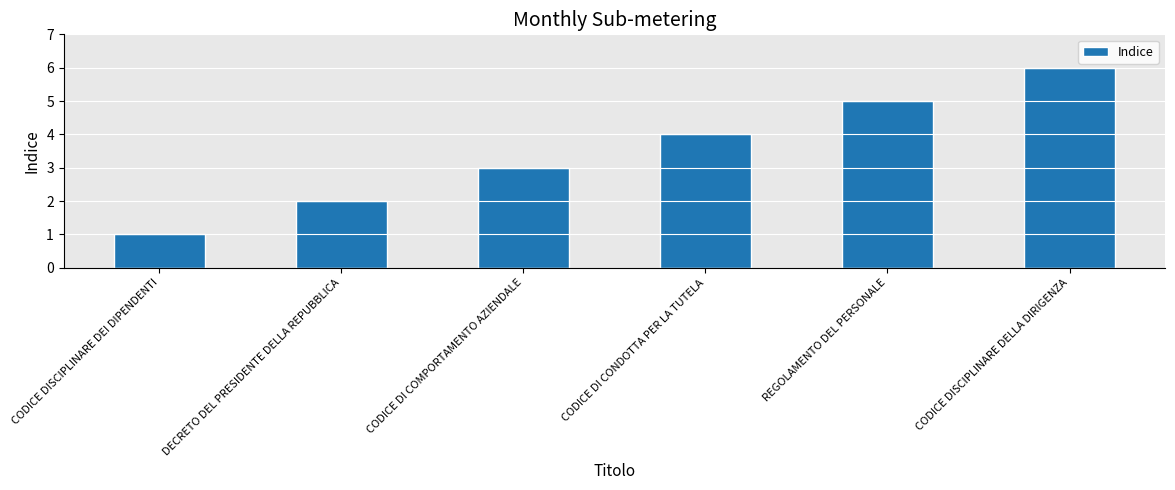

Reading left to right, what are all the values shown in this chart?

CODICE DISCIPLINARE DEI DIPENDENTI=1	DECRETO DEL PRESIDENTE DELLA REPUBBLICA=2	CODICE DI COMPORTAMENTO AZIENDALE=3	CODICE DI CONDOTTA PER LA TUTELA=4	REGOLAMENTO DEL PERSONALE=5	CODICE DISCIPLINARE DELLA DIRIGENZA=6